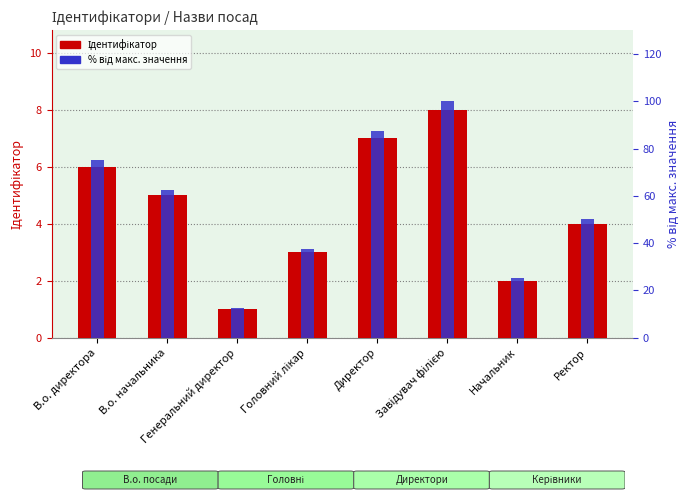

Rank the series by their average value, from highest to lowest.

% від макс. значення, Ідентифікатор